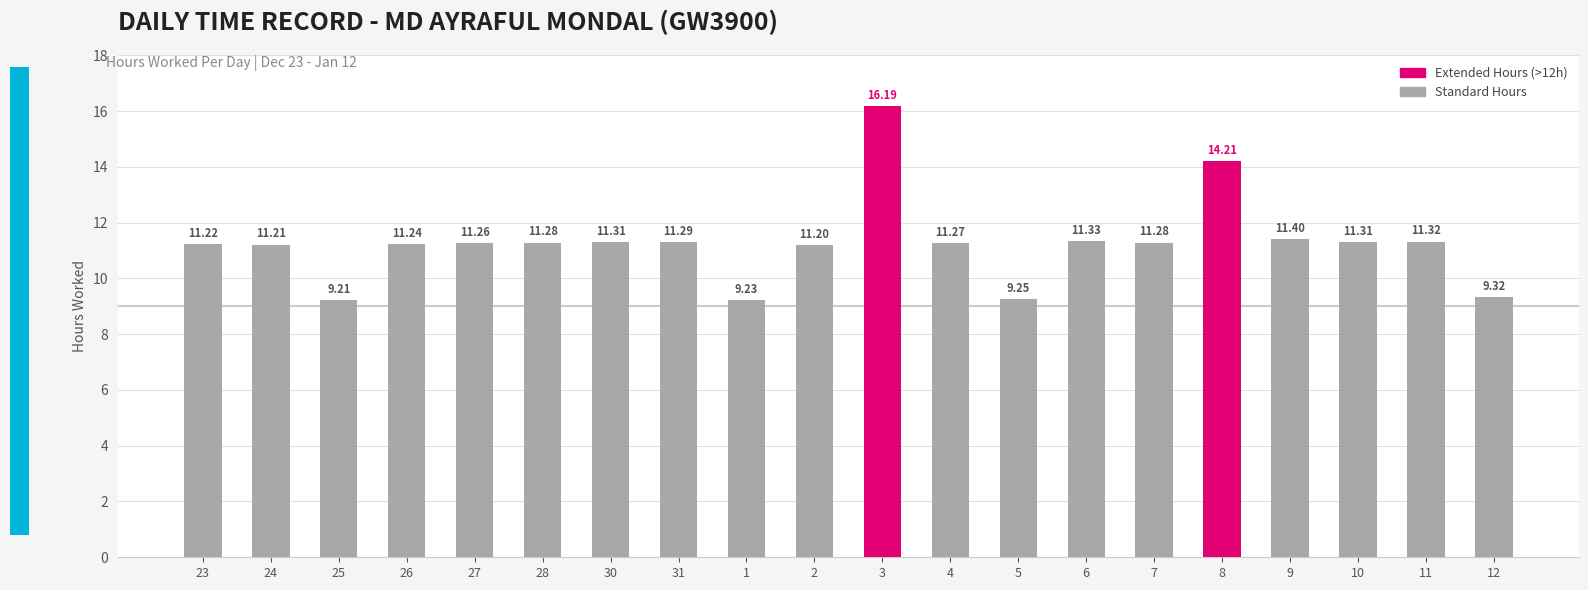

How many categories are shown in the chart?

20